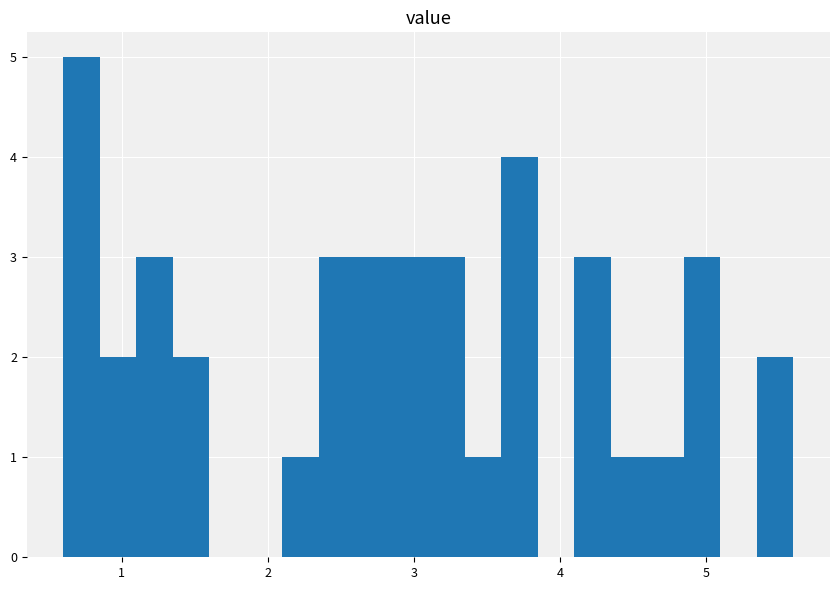

Around what value on the x-axis is the tallest bar? Give the approximate position of its centre, as read against the axis.

0.7